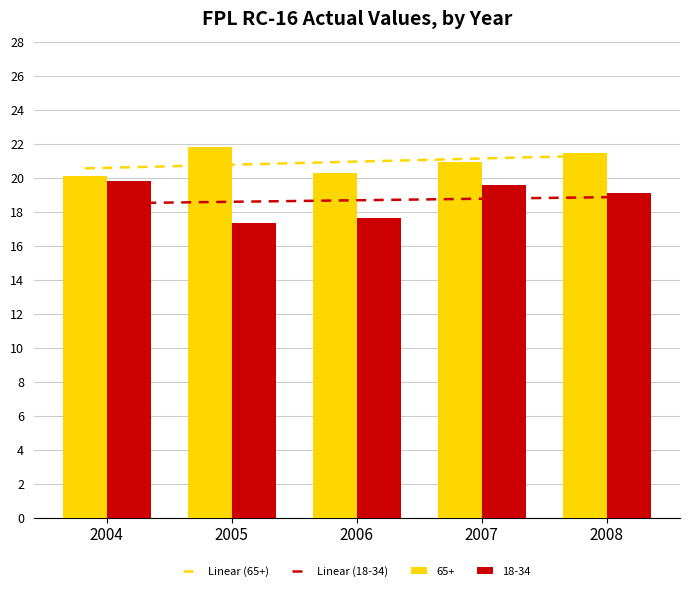

What is the sum of all Linear (65+) values?

104.5